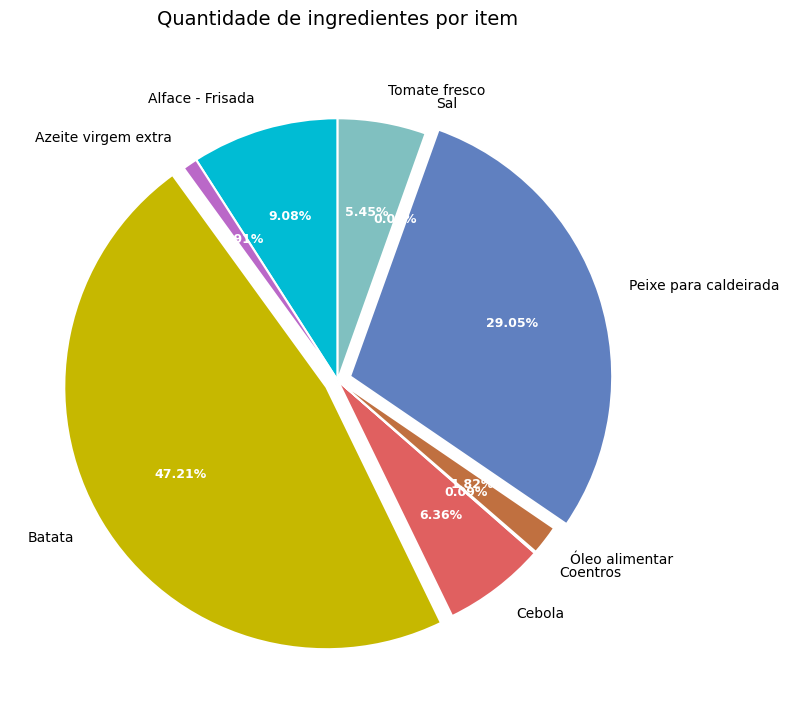

Which slice is the largest?

Batata